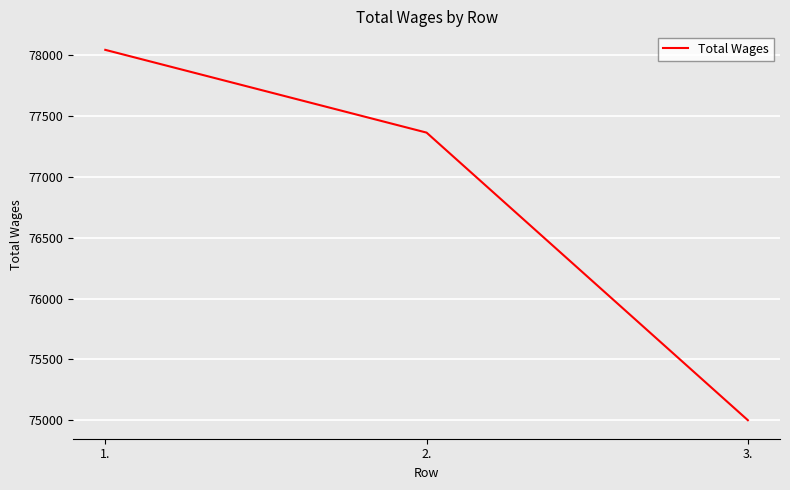

List the labels in order of value, smallest first.

3., 2., 1.